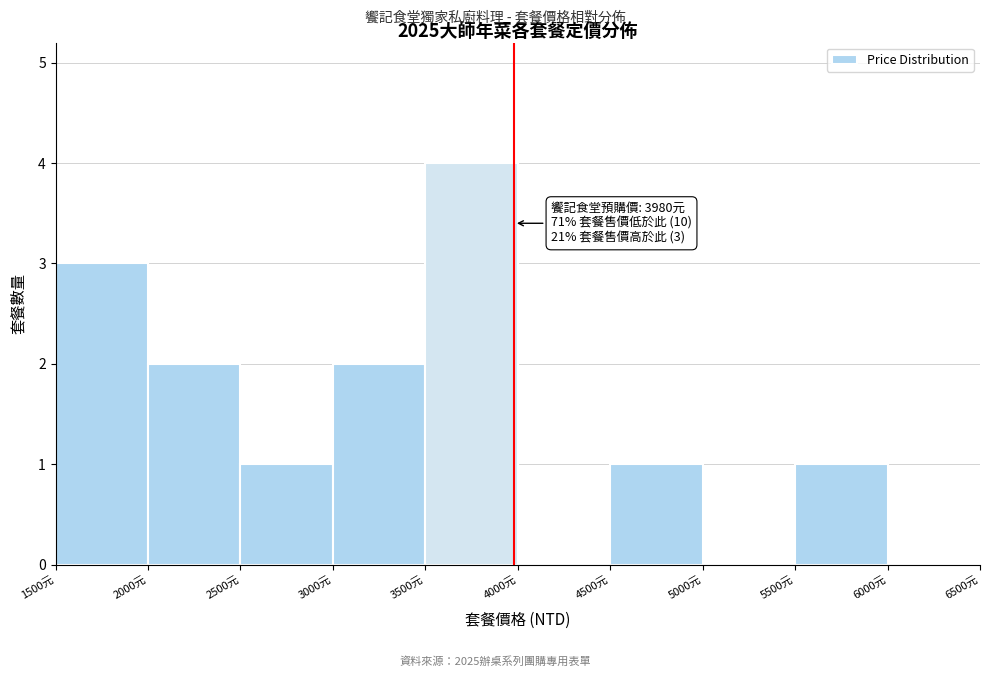

Over which range of the x-axis is the bar tallest?

3500 to 4000